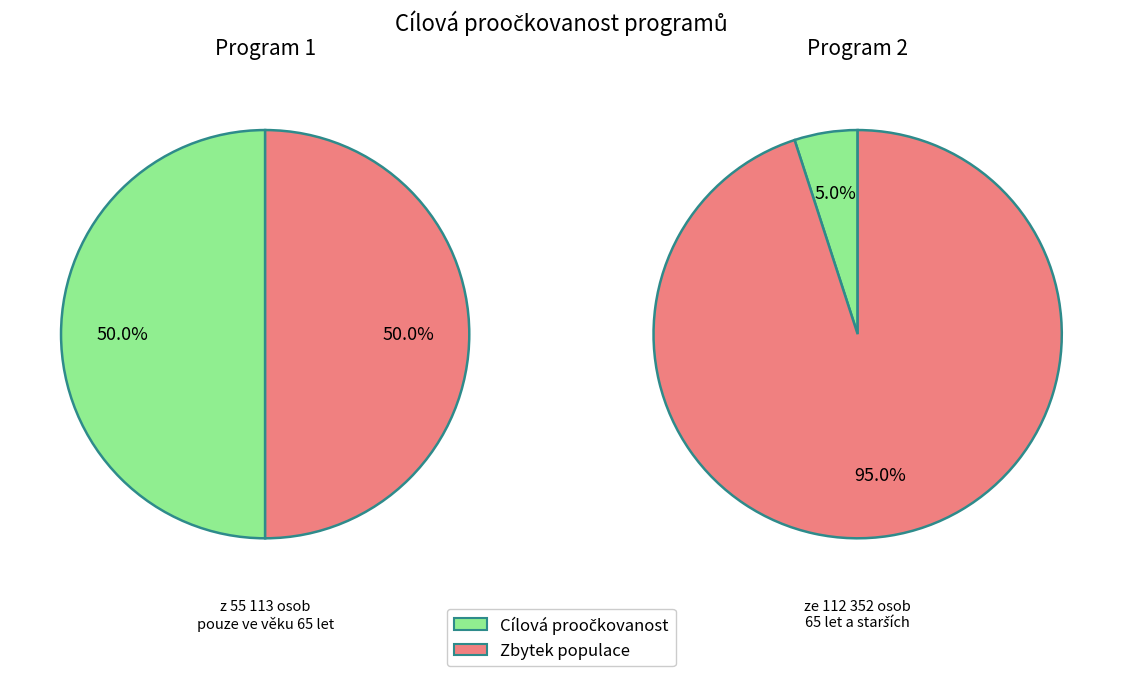

Is it true that Program 2 is 1% of the pie?

False